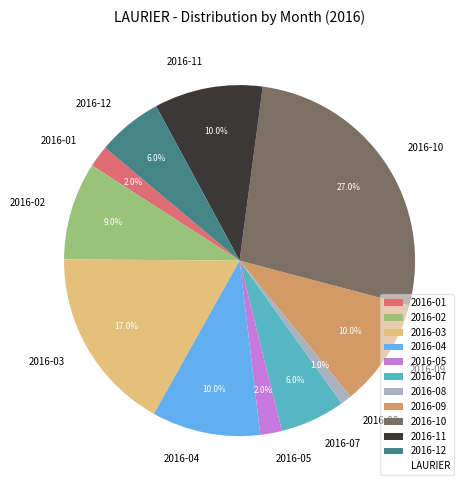

How many segments does this pie chart have?

11